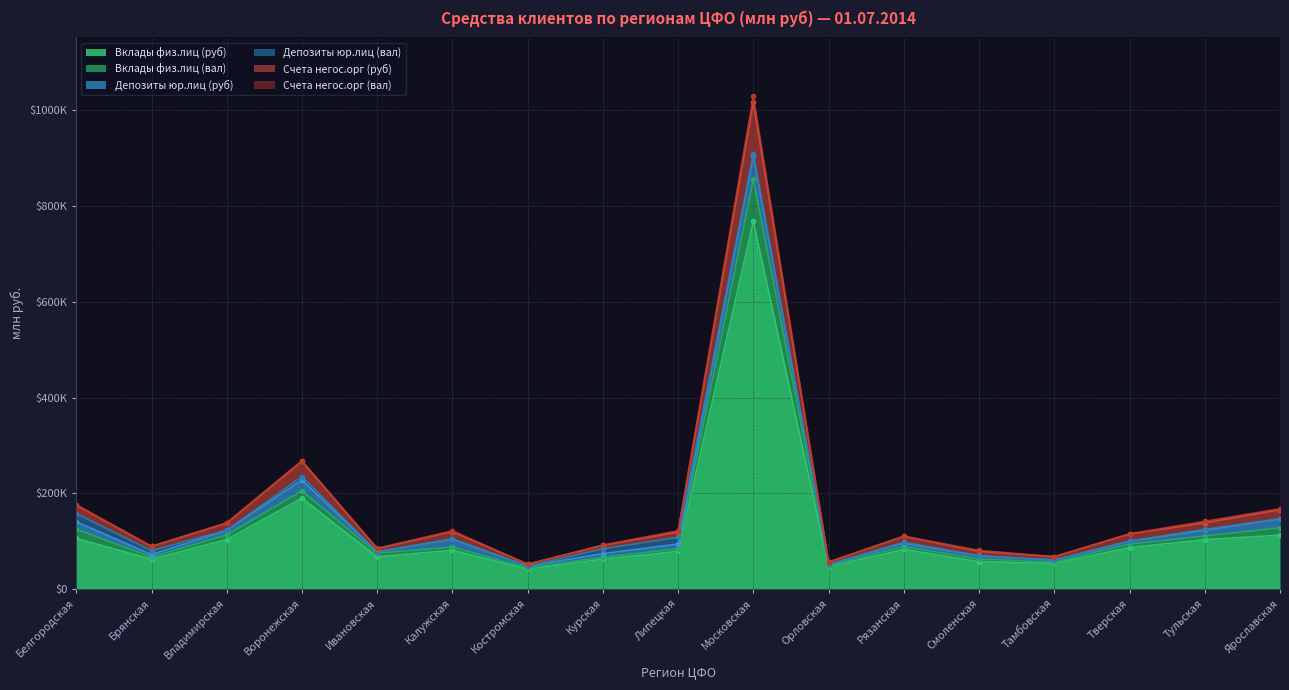

Where is the first local minimum for Вклады физ.лиц (вал)?

Брянская